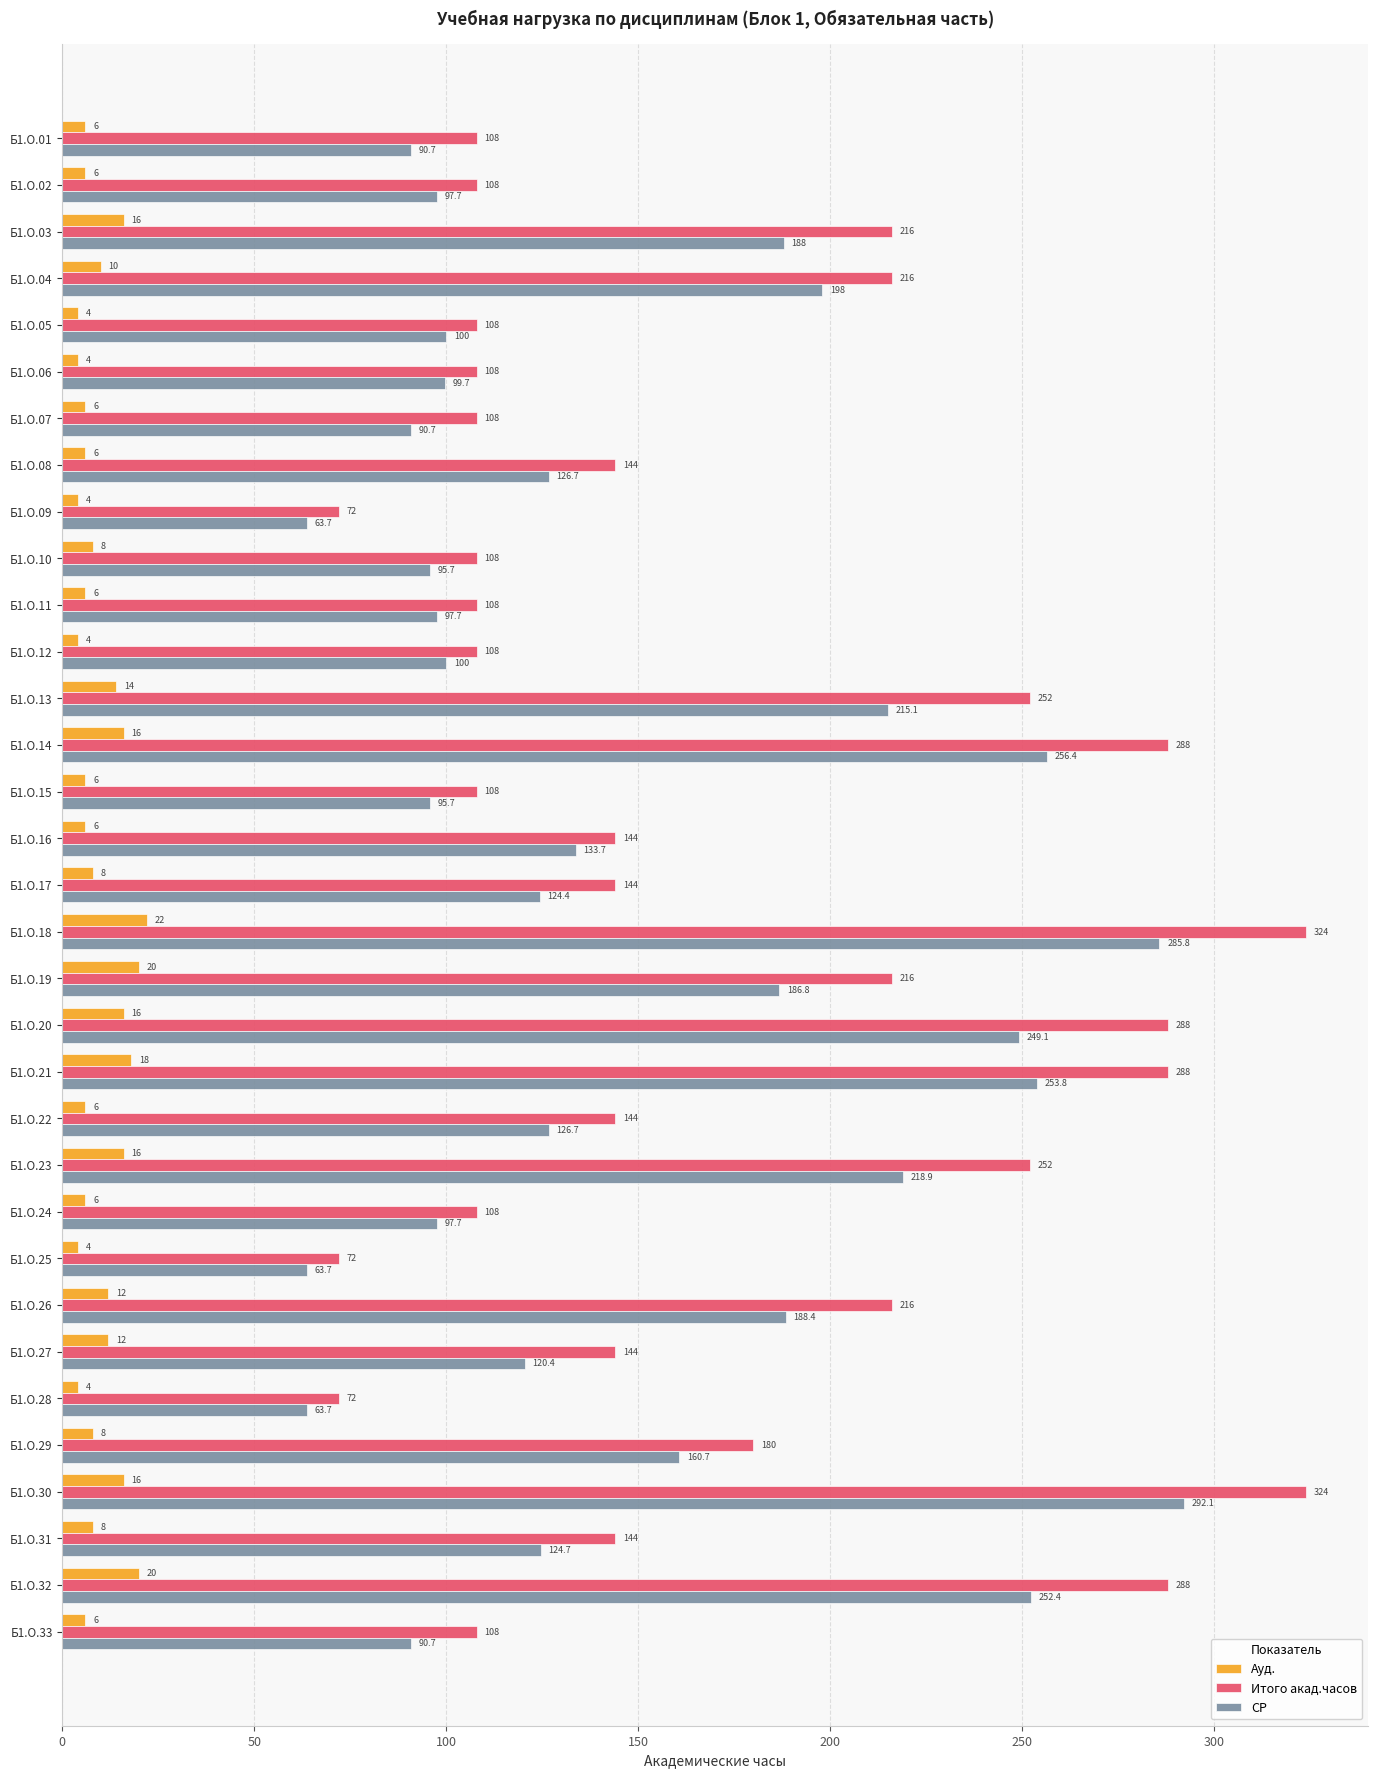

What is the spread (max minus min) of values at Б1.О.23?

236.0